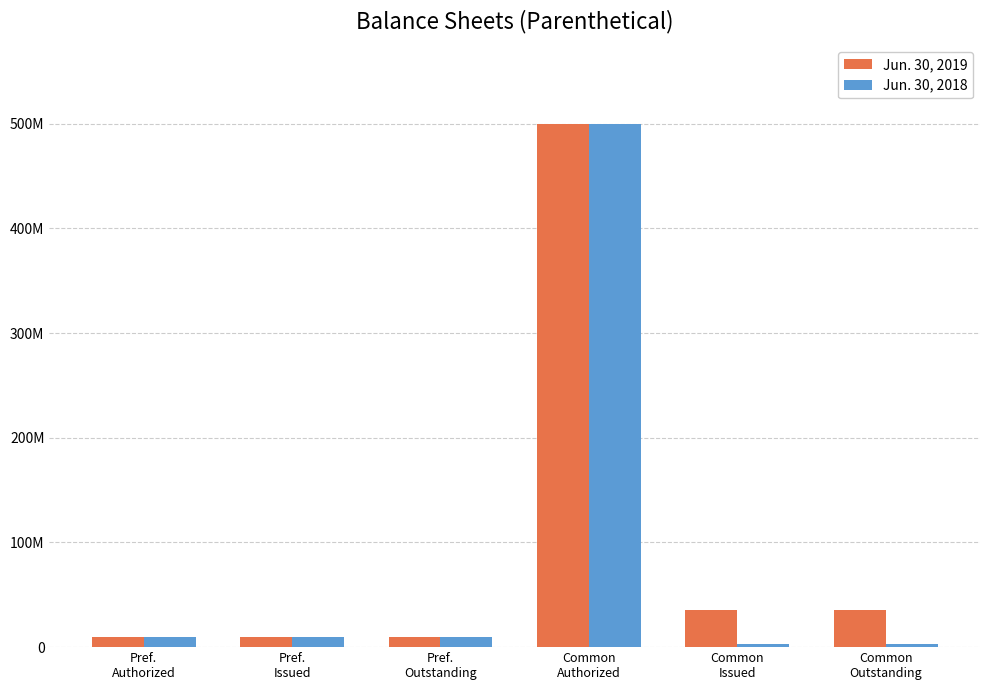

Does the chart contain stacked bars?

No